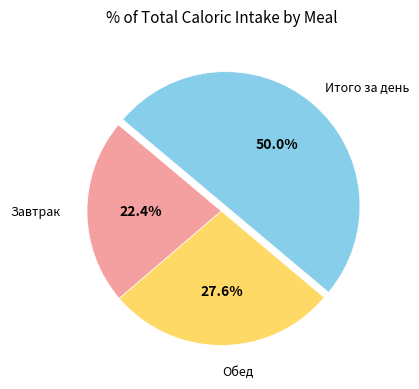

Which slice is the smallest?

Завтрак